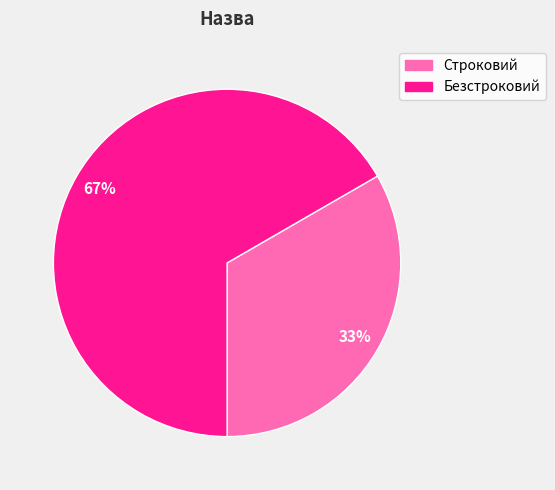

Which category has the biggest portion of the pie?

Безстроковий